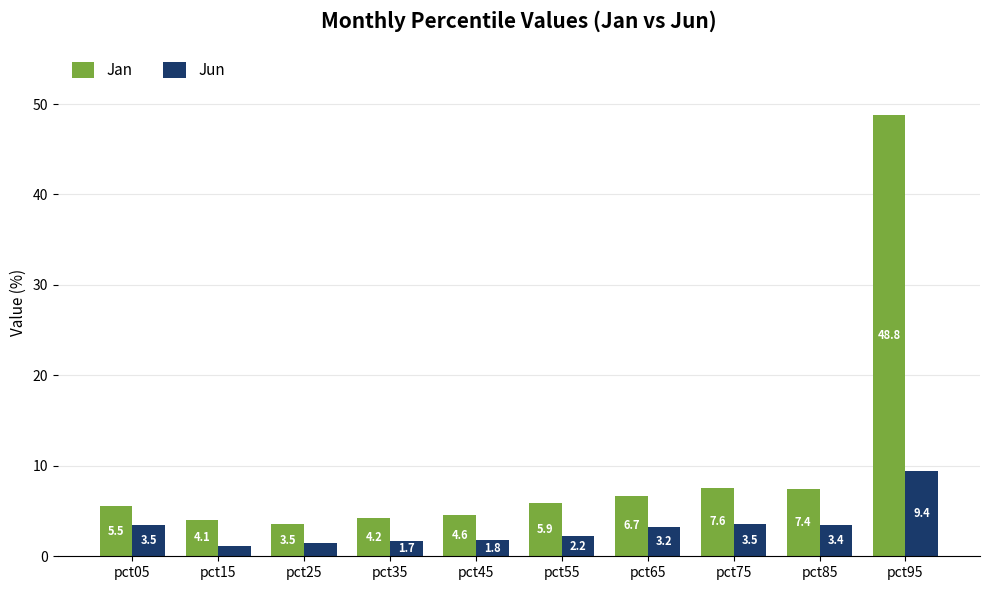

How many bars are there in total?

20